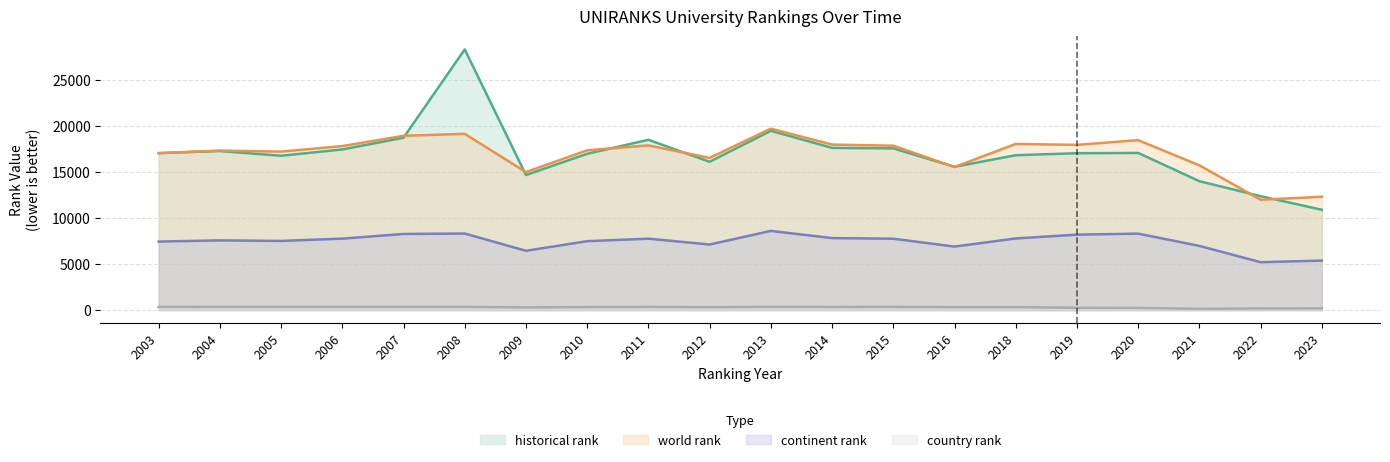

True or false: continent rank and world rank cross at least once.

False